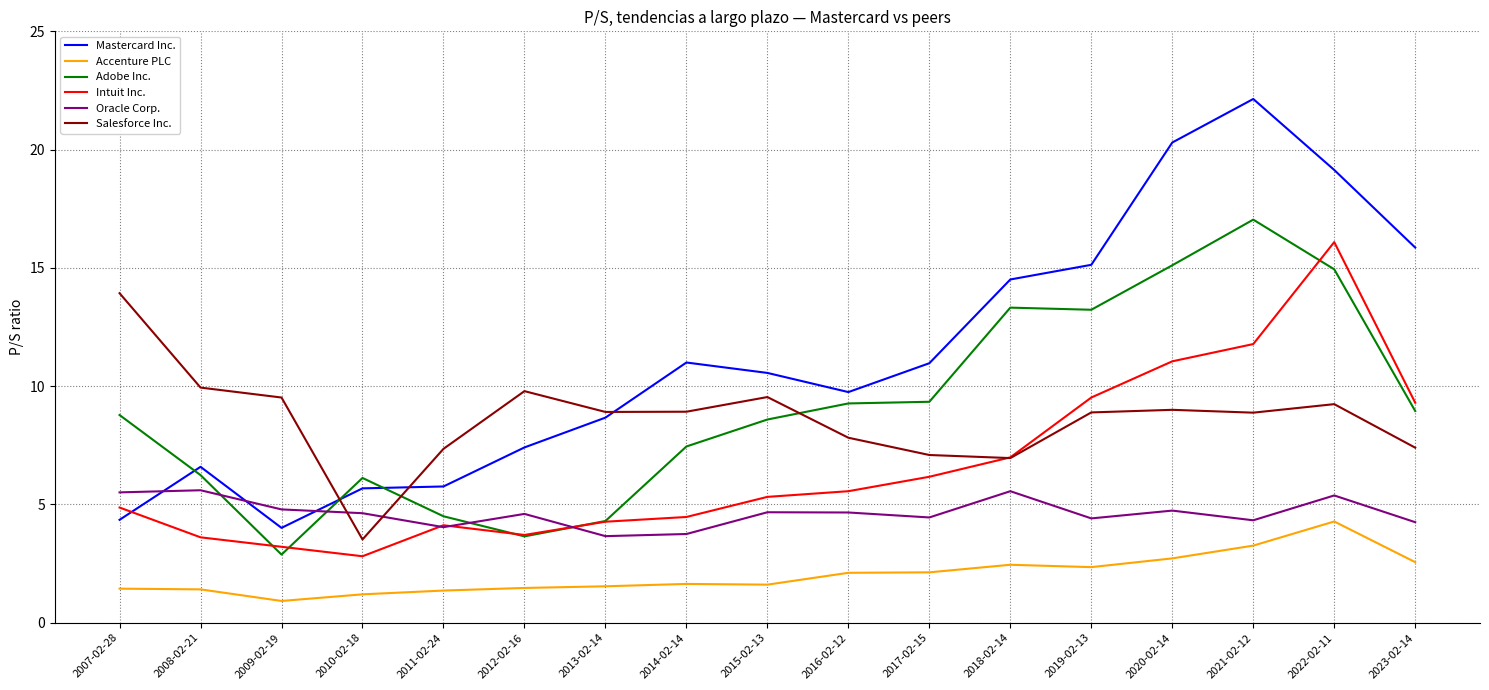

What is the sum of all Salesforce Inc. values?

146.7